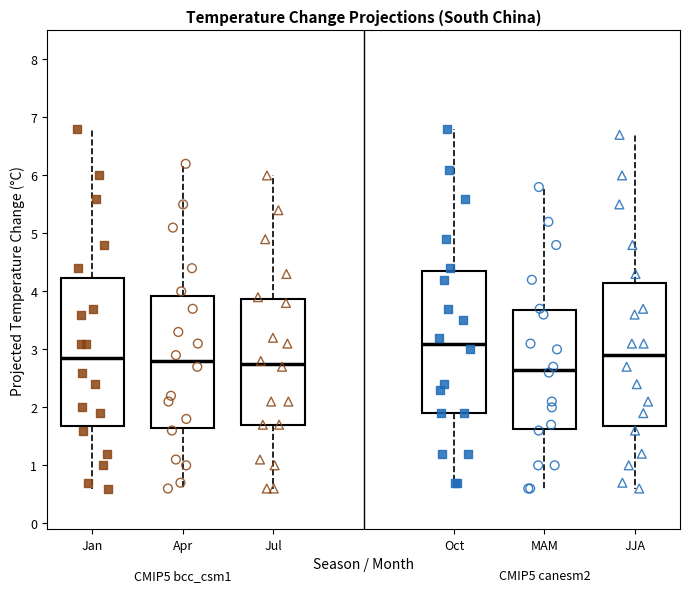

Where is the lower edge of the box for JJA on the y-axis? The values are not printed on the chart, so give them approximately, as read against the axis.

1.7